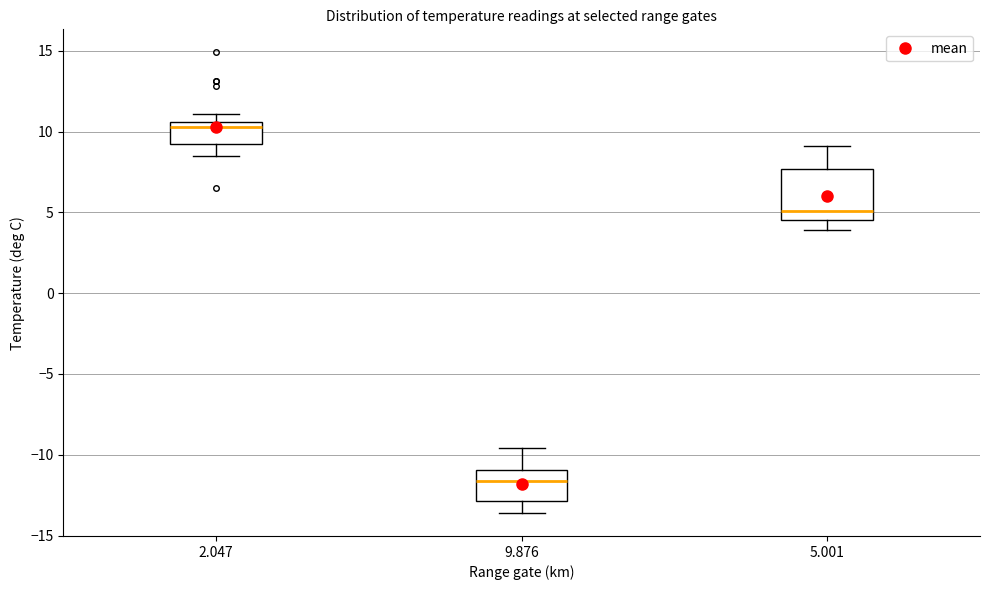

Reading left to right, read every box against the y-axis: the position of its median line, the range the box covers, and the ends of its whiskers. The values are not printed on the chart, so give them approximately, as read against the axis.

2.047: median 10.5 (just below the box's upper edge), box 9.5 to 10.5, whiskers 8.5 to 11.0
9.876: median -11.5, box -13.0 to -11.0, whiskers -13.5 to -9.5
5.001: median 5.0, box 4.5 to 7.5, whiskers 4.0 to 9.0